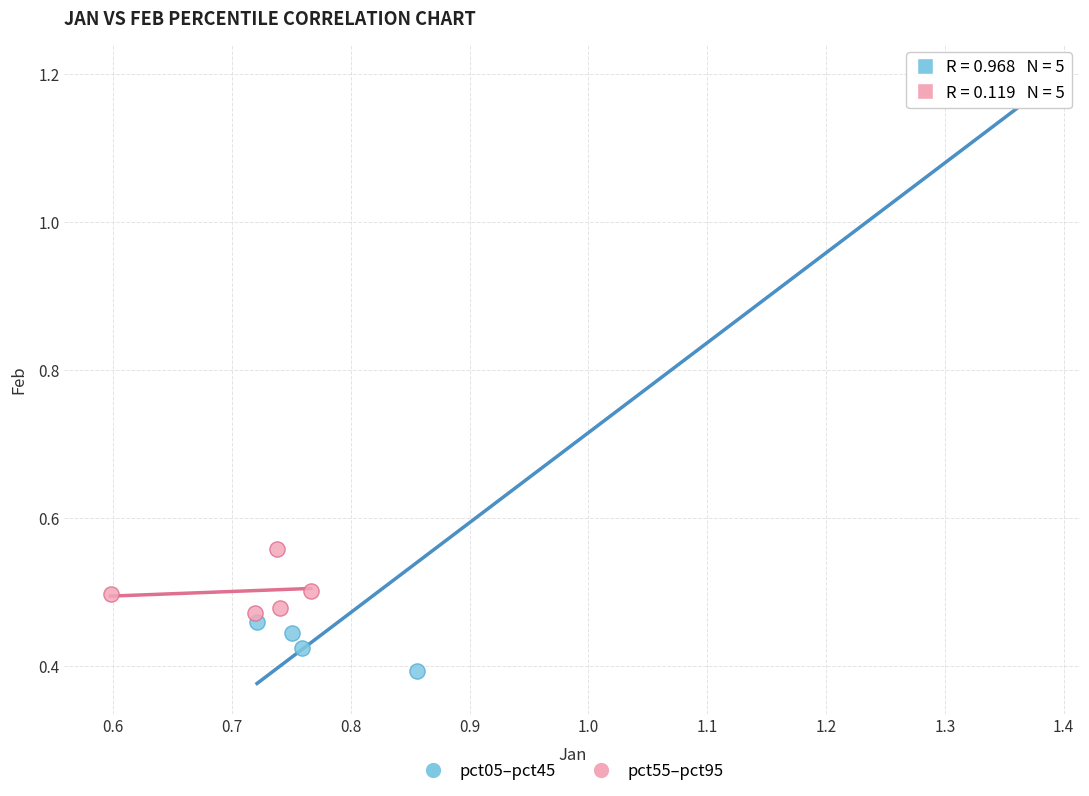

Which series contains the lowest Y value?

pct05–pct45